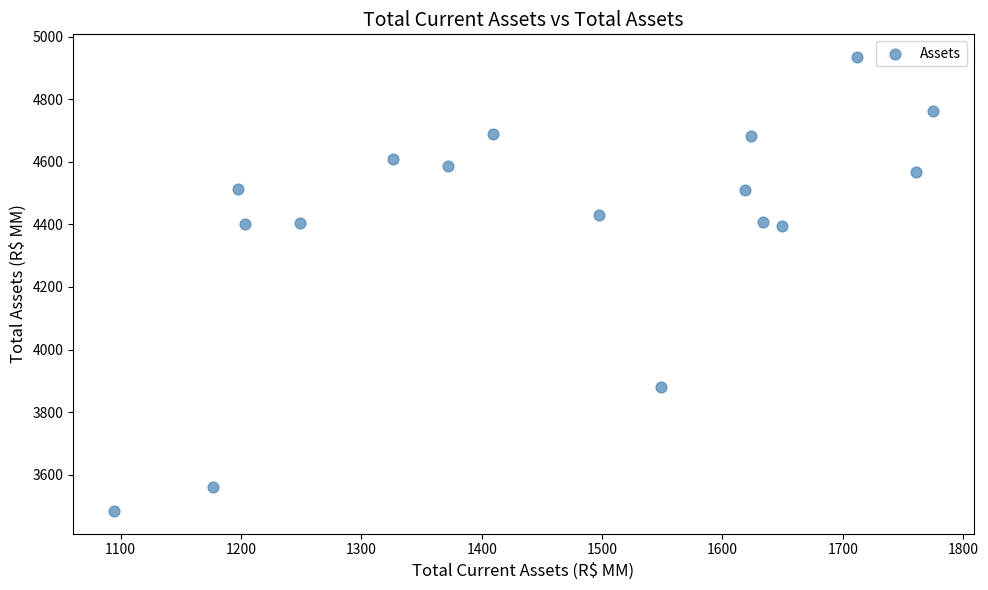

What is the range of Y values (max minus min)?

1450.3